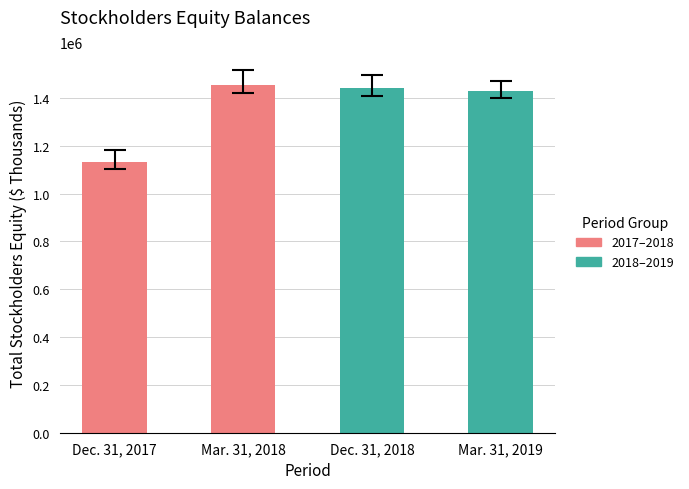

Is it true that the value at Dec. 31, 2017 is 1132713?

True